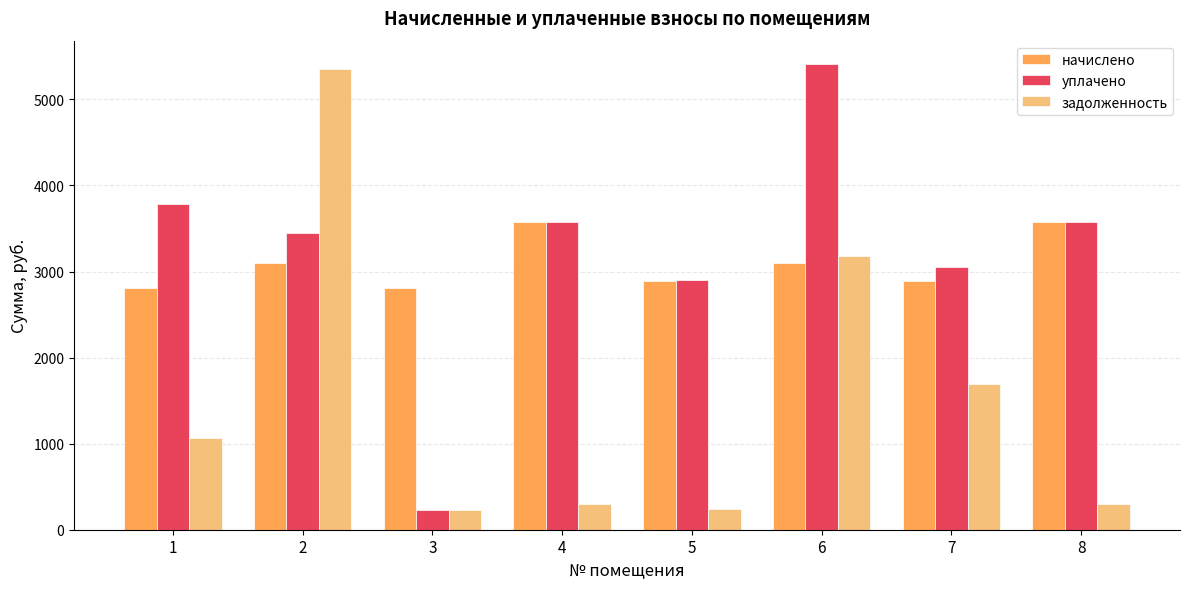

Which label corresponds to the largest value in the chart?

6